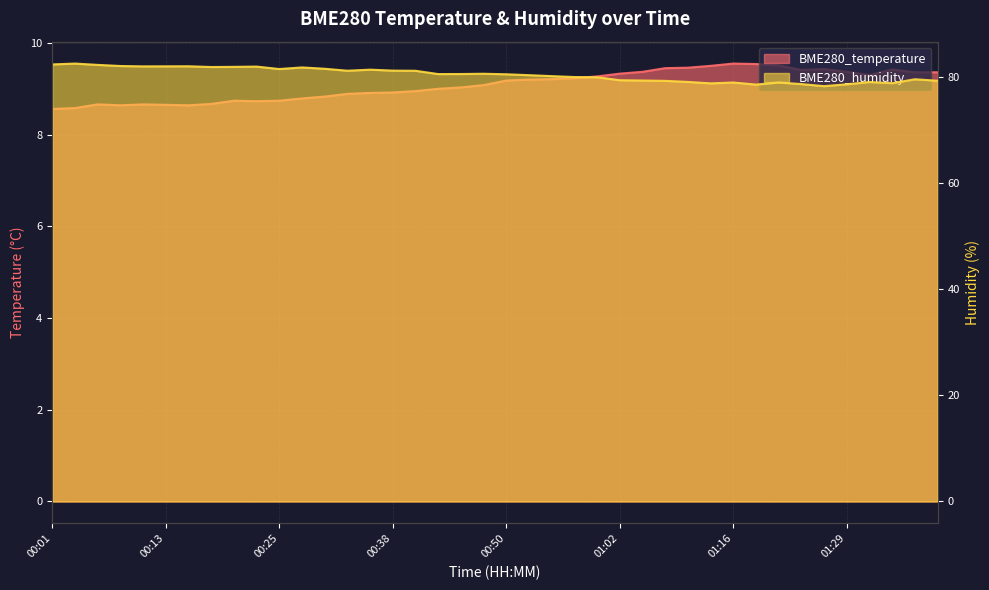

How many interior local peaks does the BME280_humidity series have?

10